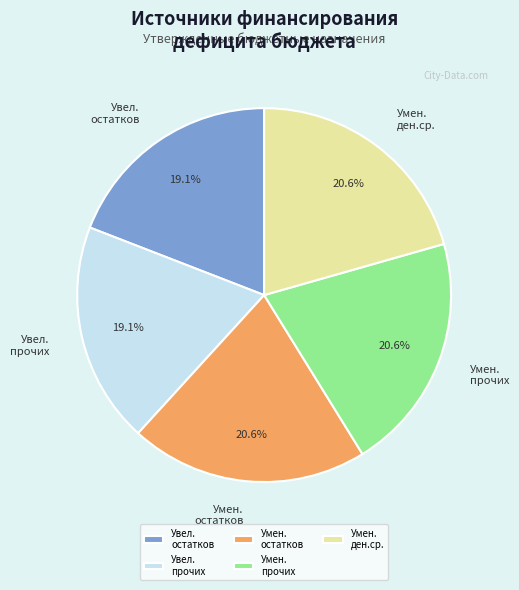

Does Умен. остатков represent more than half of the total?

No